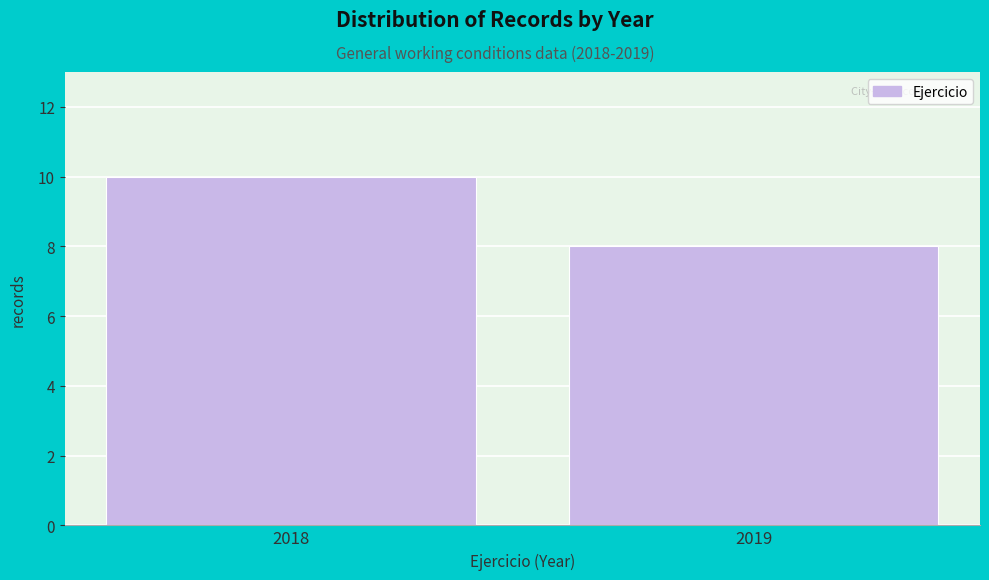

Reading right to left, extract all data points from this chart.

8	10